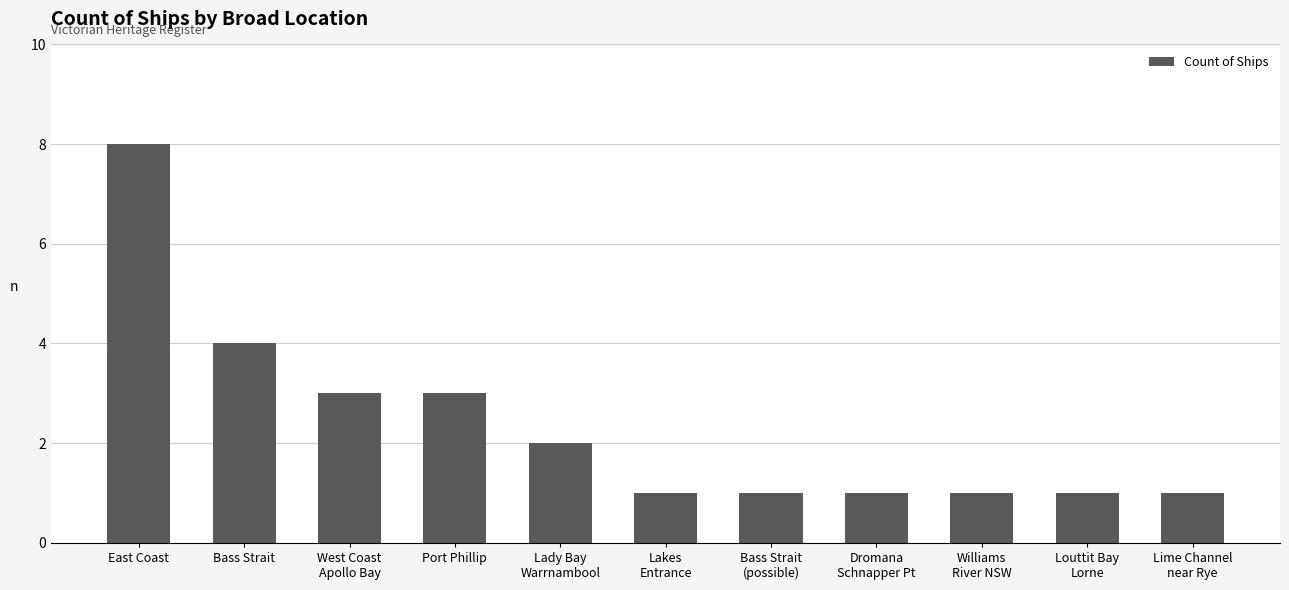

What position from the right is West Coast
Apollo Bay?

9